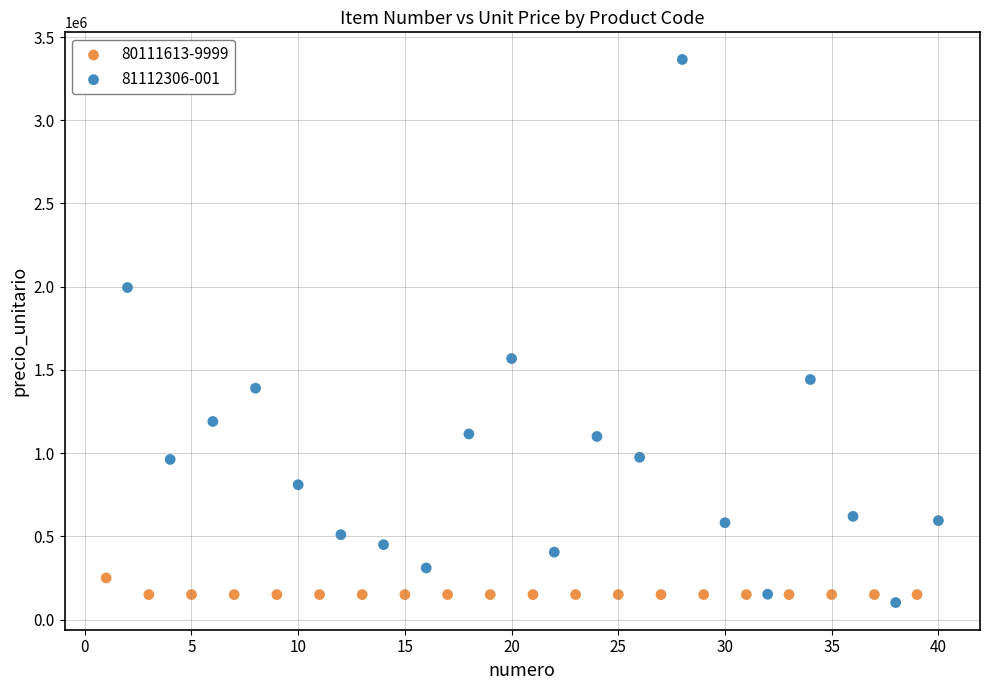

Which series has the largest Y range (max minus min)?

81112306-001